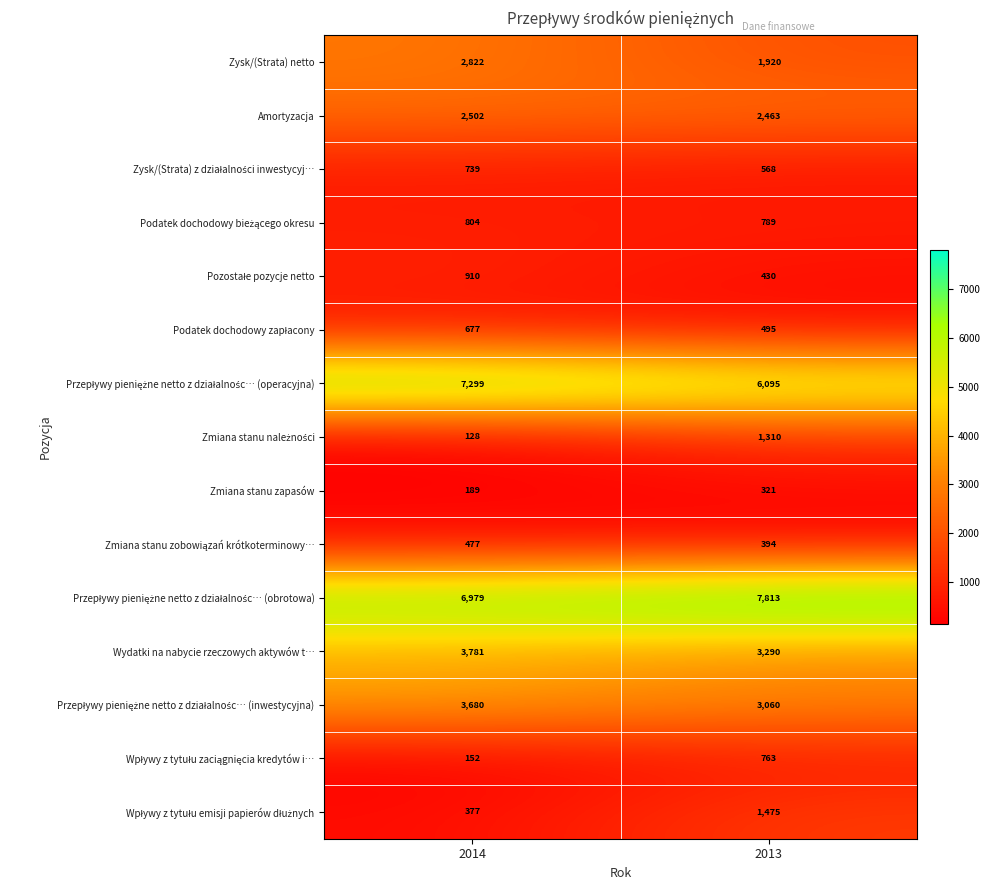

At which label is Wydatki na nabycie rzeczowych aktywów t… closest to 3535?

2013